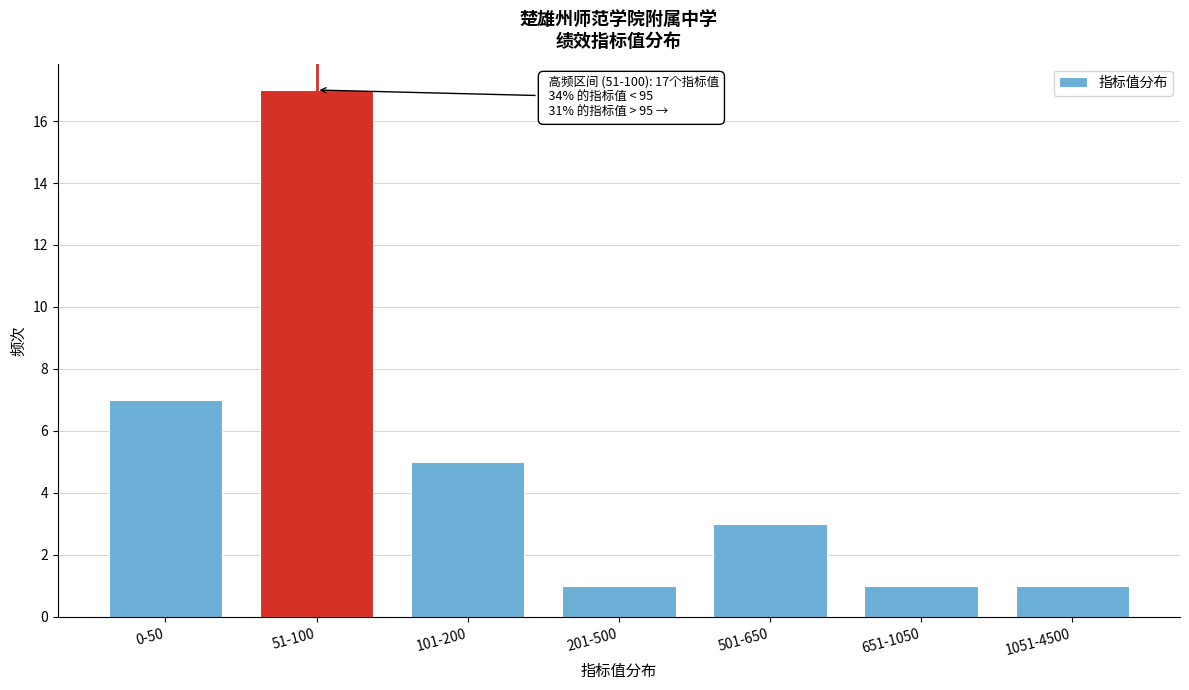

Reading left to right, what are all the values shown in this chart?

7	17	5	1	3	1	1